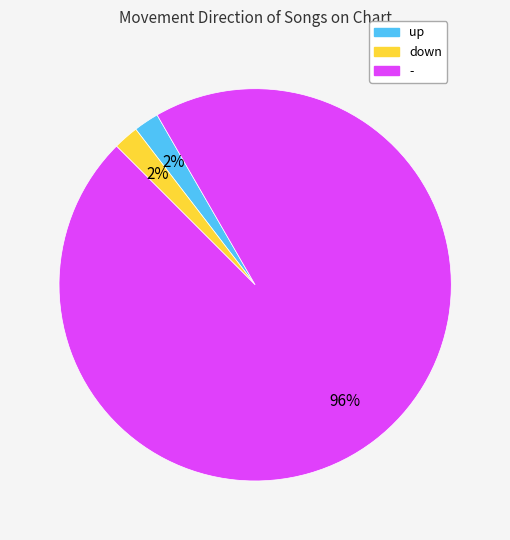

Is there a majority slice in this chart?

Yes